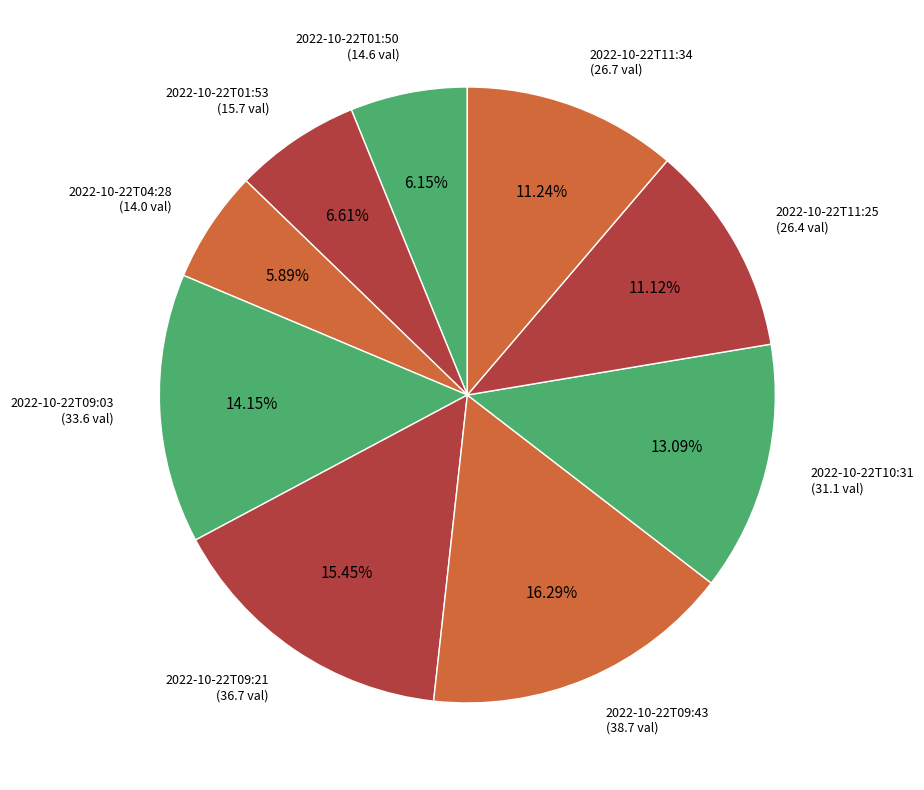

What percentage is the 2022-10-22T09:03 slice, to the nearest percent?

14%